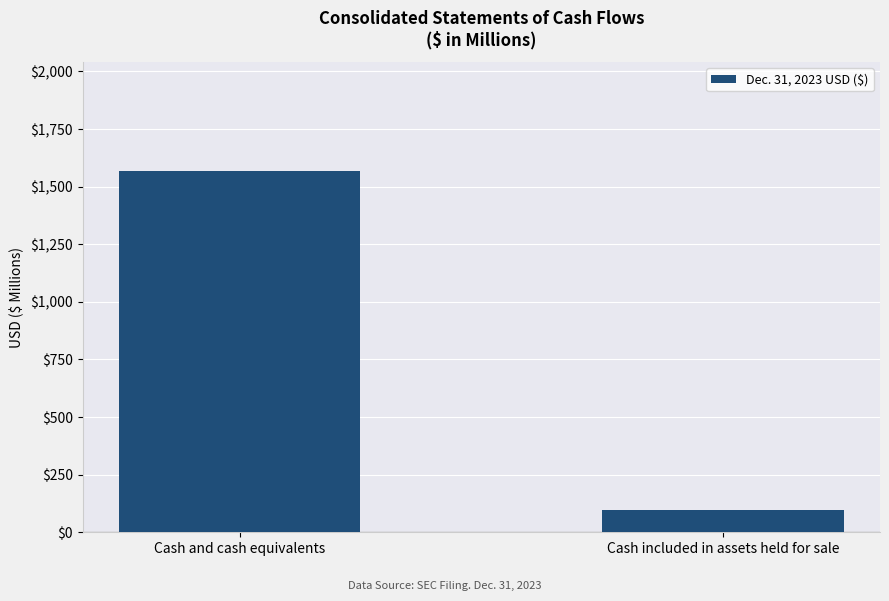

Rank the categories by value from lowest to highest.

Cash included in assets held for sale, Cash and cash equivalents